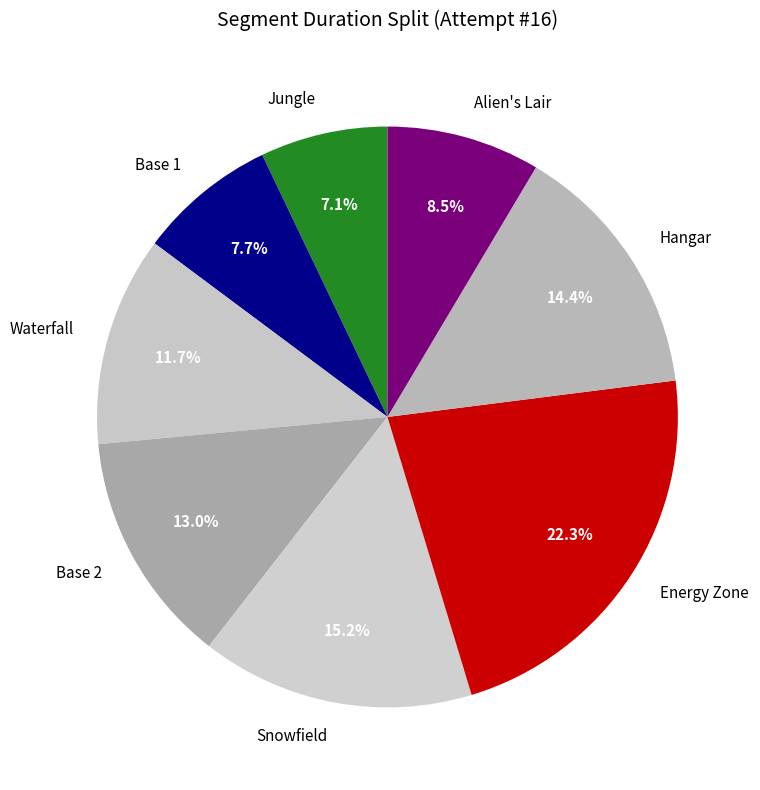

Is Alien's Lair the majority of the pie?

No